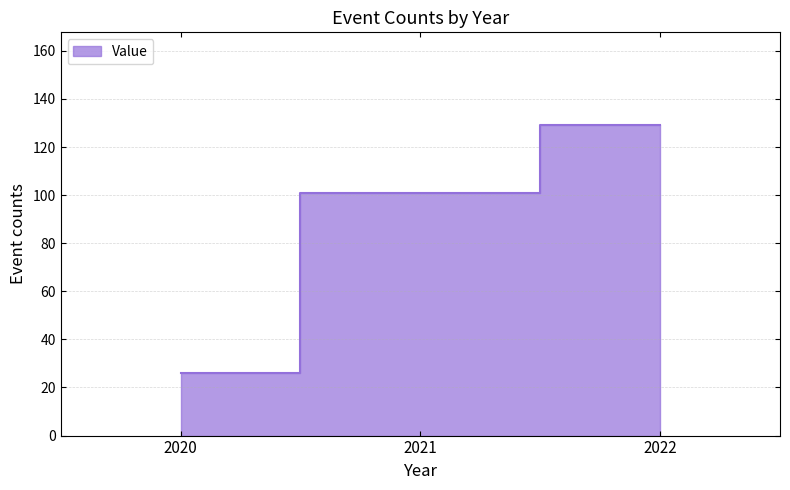

What is the difference between the values at 2020 and 2022?

103